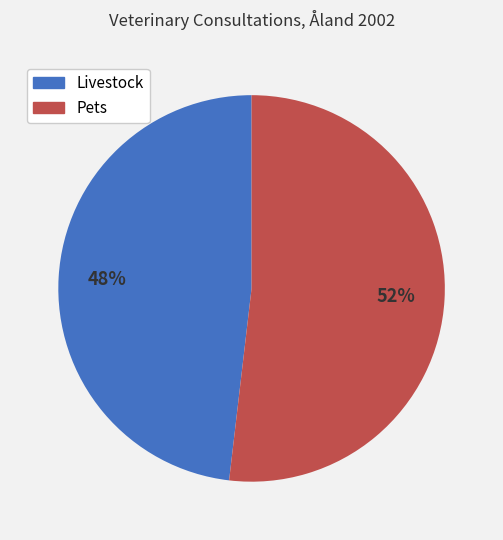

What percentage is the Pets slice, to the nearest percent?

52%